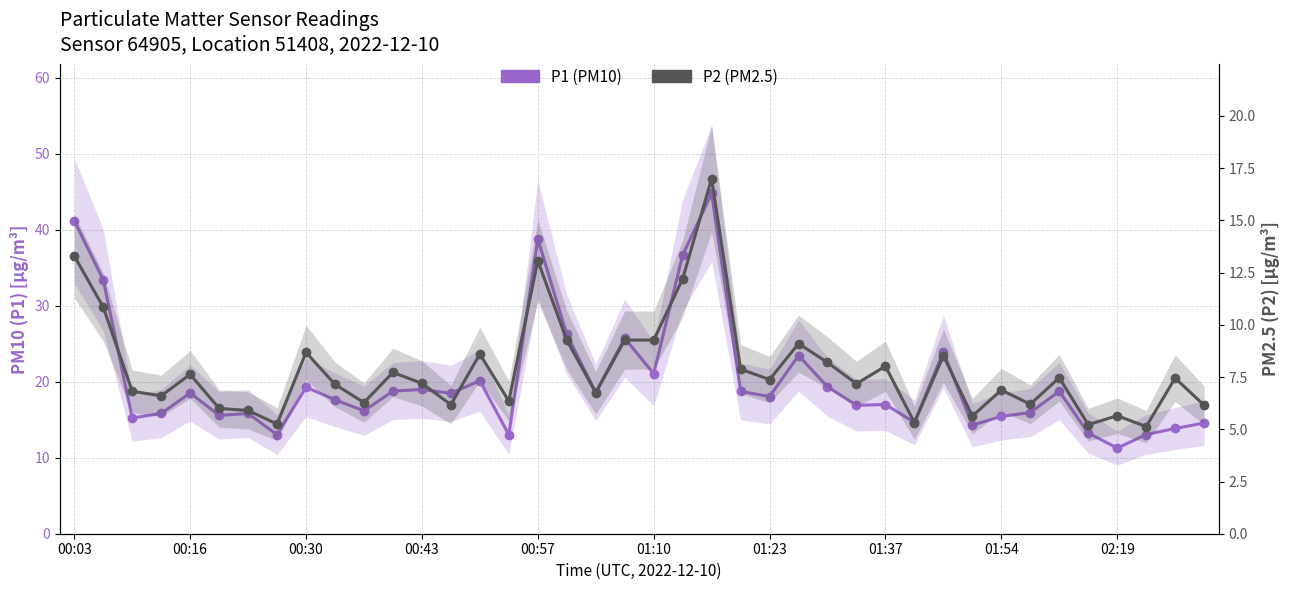

What is the sum of all P2 (PM2.5) values?

314.7